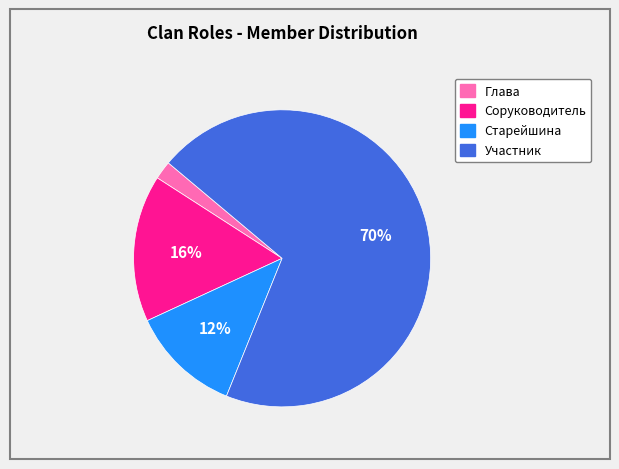

Is it true that Старейшина is 12% of the pie?

True